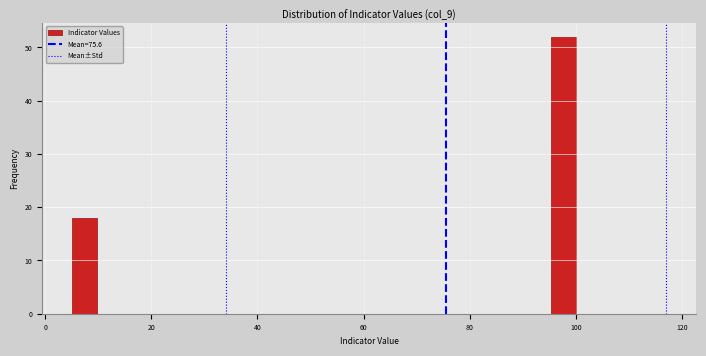

Around what value on the x-axis is the tallest bar? Give the approximate position of its centre, as read against the axis.

98